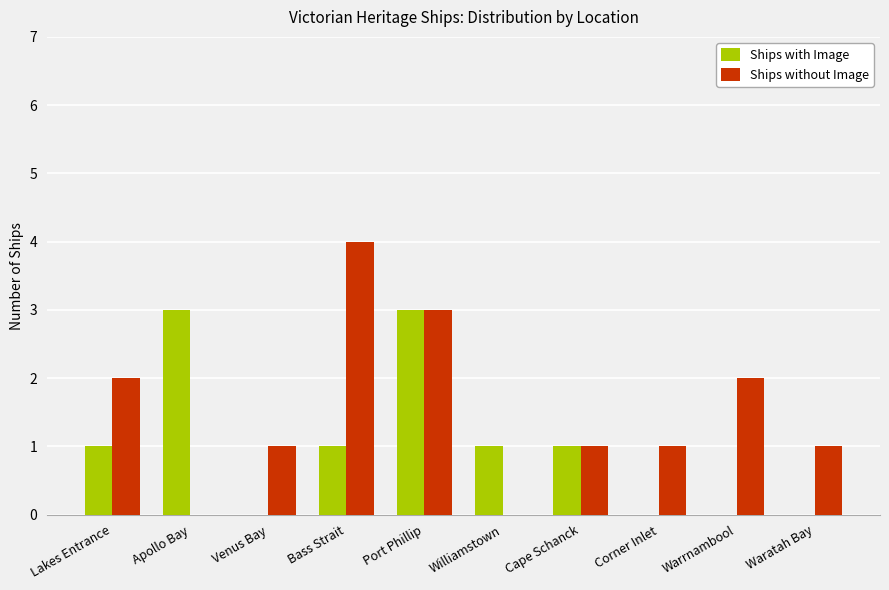

At which category is the sum across all series the highest?

Port Phillip